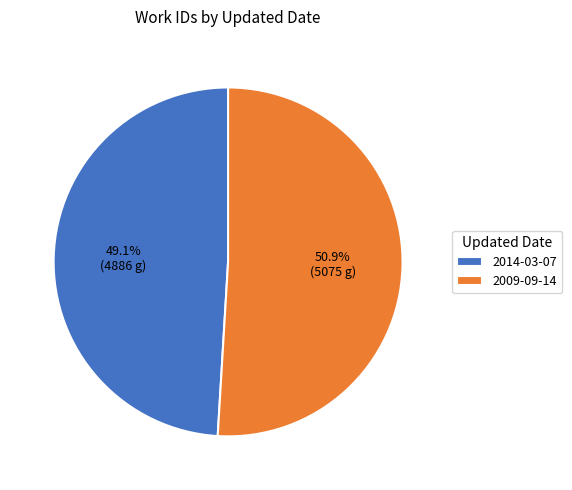

How many slices are in this pie chart?

2